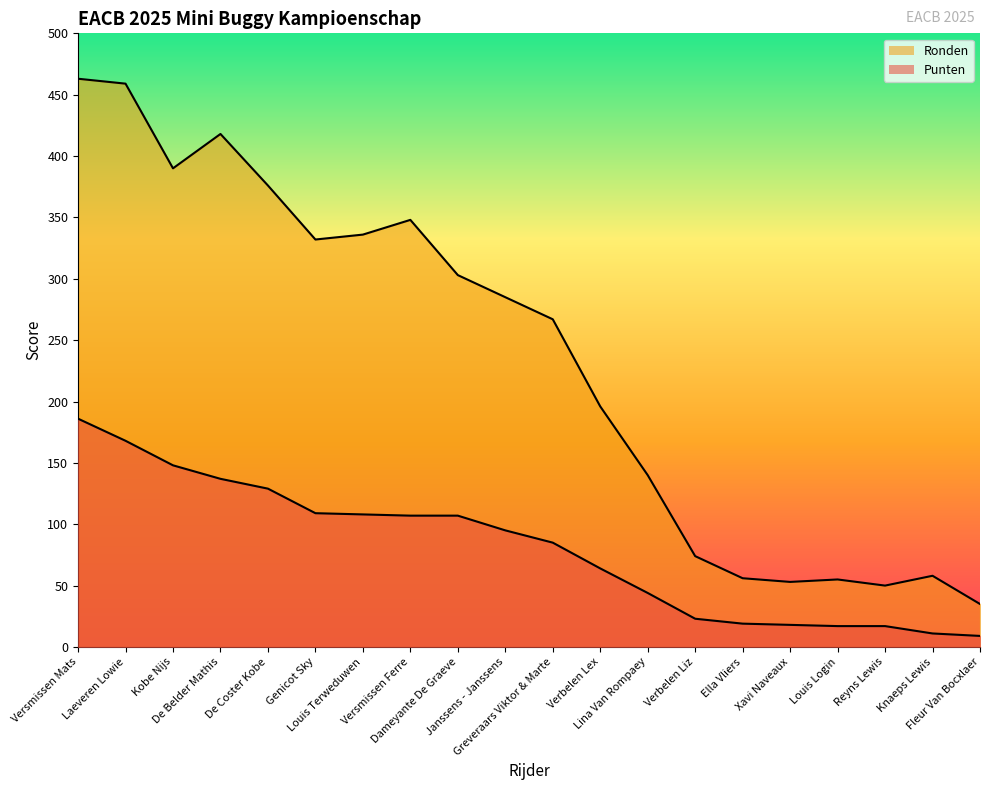

True or false: Ronden and Punten cross at least once.

False